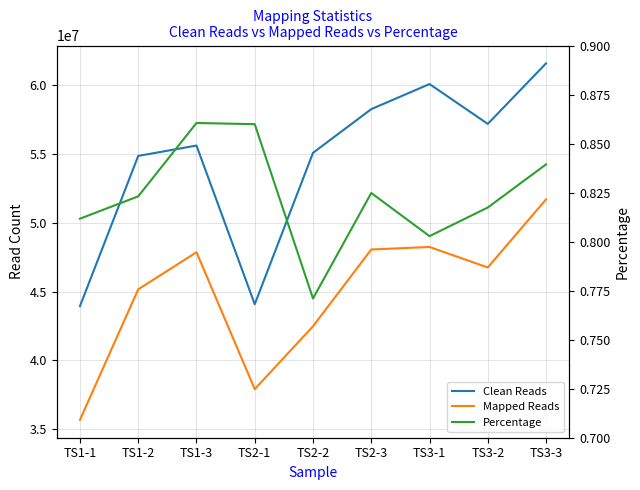

Which label corresponds to the largest value in the chart?

TS3-3